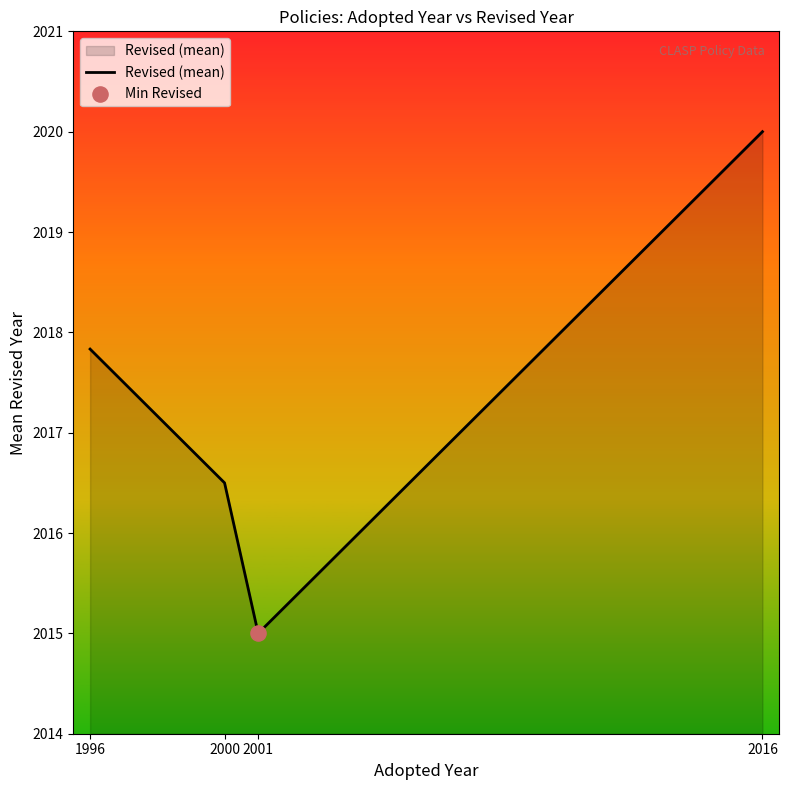

Approximately how many times larger is the value at 2016 compared to 1996?

1.0